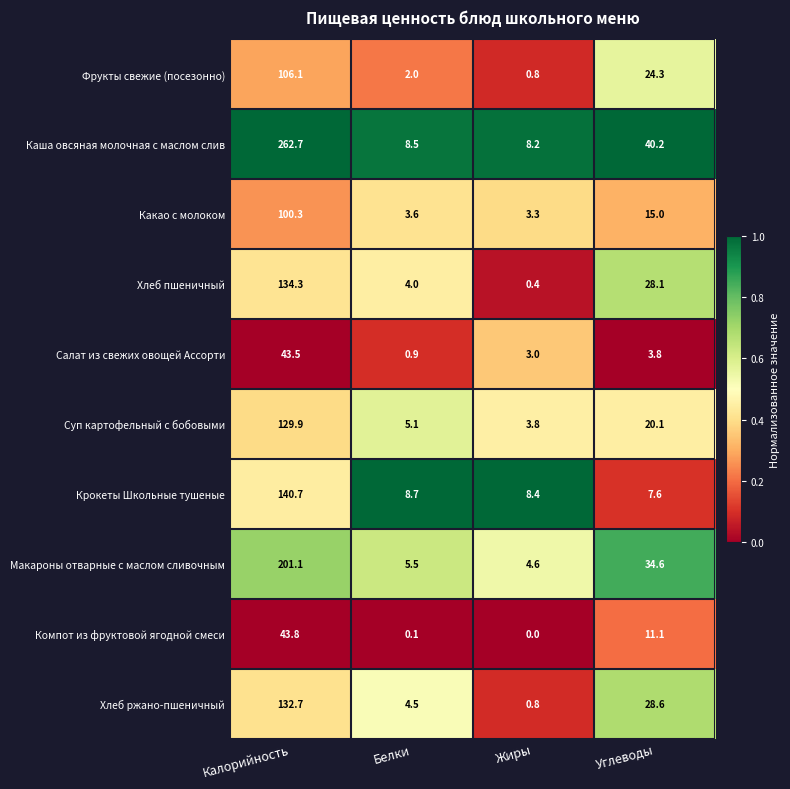

Which series has the largest range (max minus min)?

Каша овсяная молочная с маслом слив